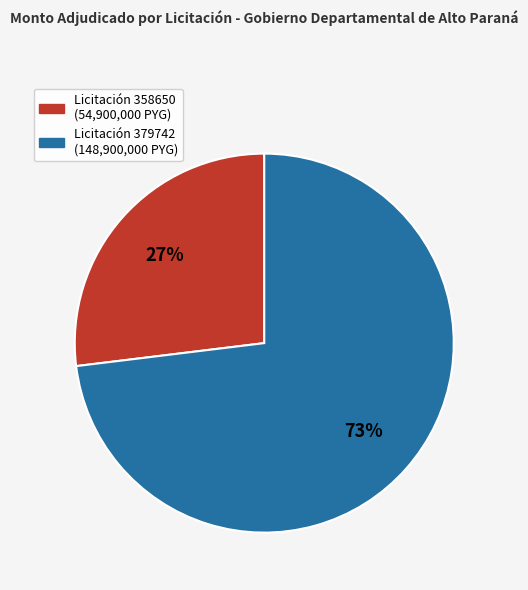

How many slices are in this pie chart?

2